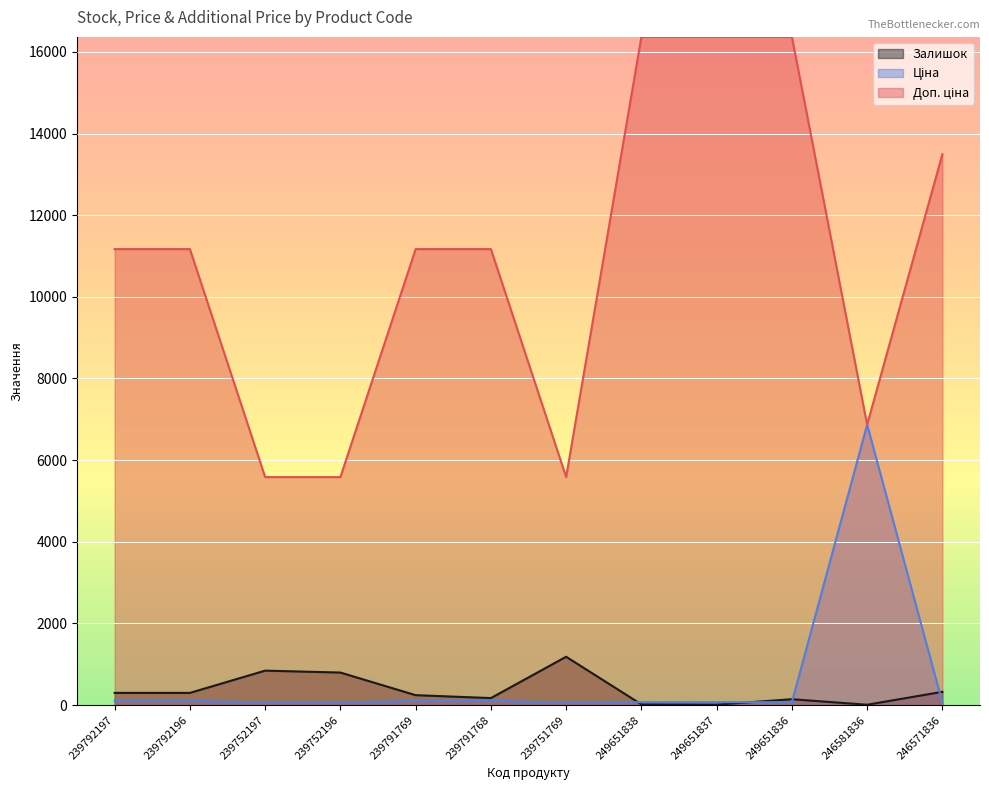

True or false: Ціна and Залишок cross at least once.

True